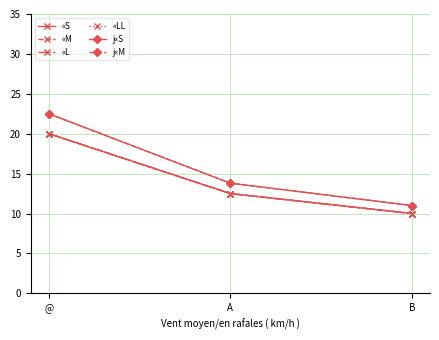

Between A and B, which series saw the biggest shift?

j«S